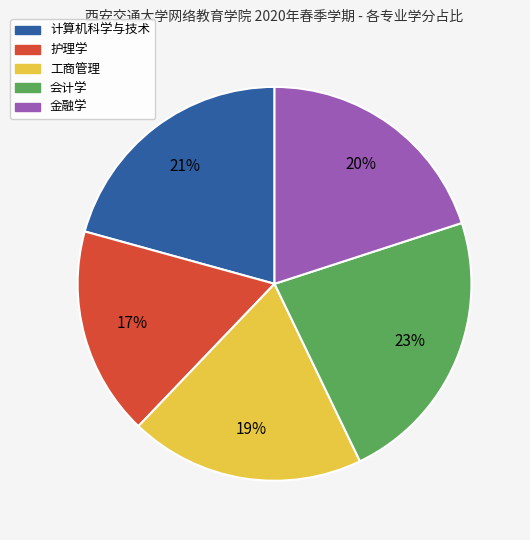

Which has a higher value, 计算机科学与技术 or 护理学?

计算机科学与技术